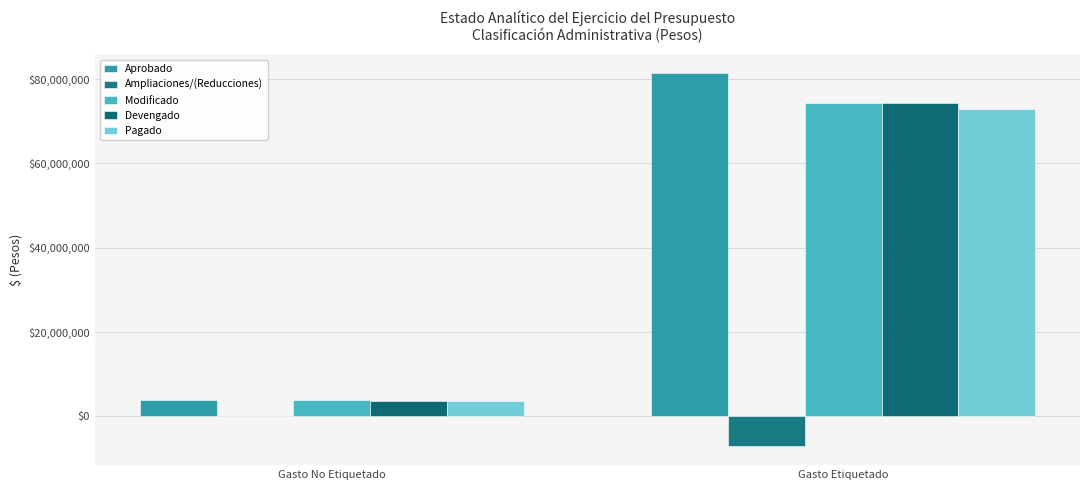

What are all the series names shown in the legend?

Aprobado, Ampliaciones/(Reducciones), Modificado, Devengado, Pagado